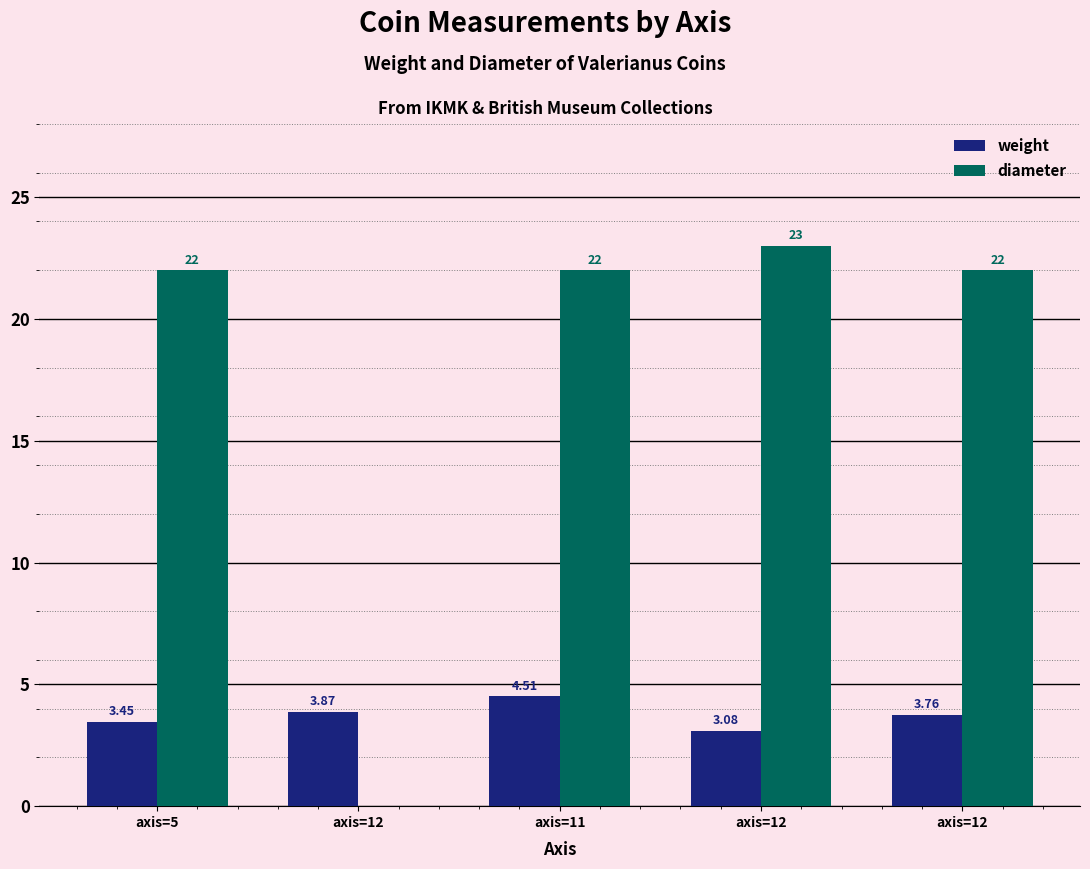

Does the chart contain stacked bars?

No